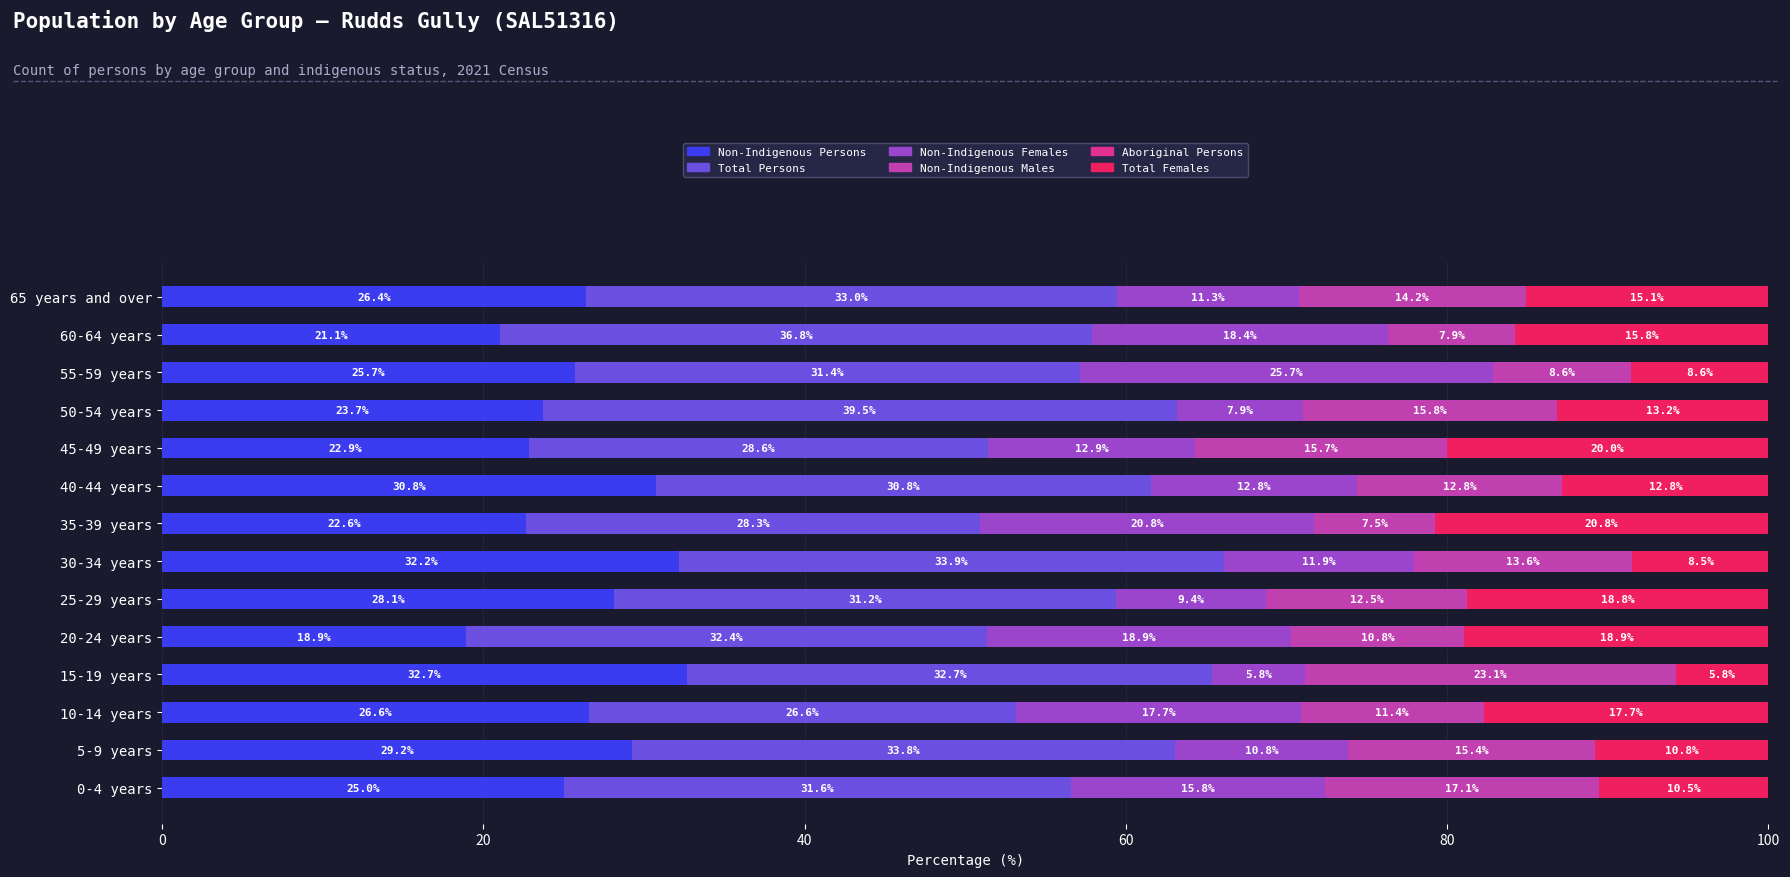

What is the difference between the maximum and minimum values in the Non-Indigenous Persons series?

13.8